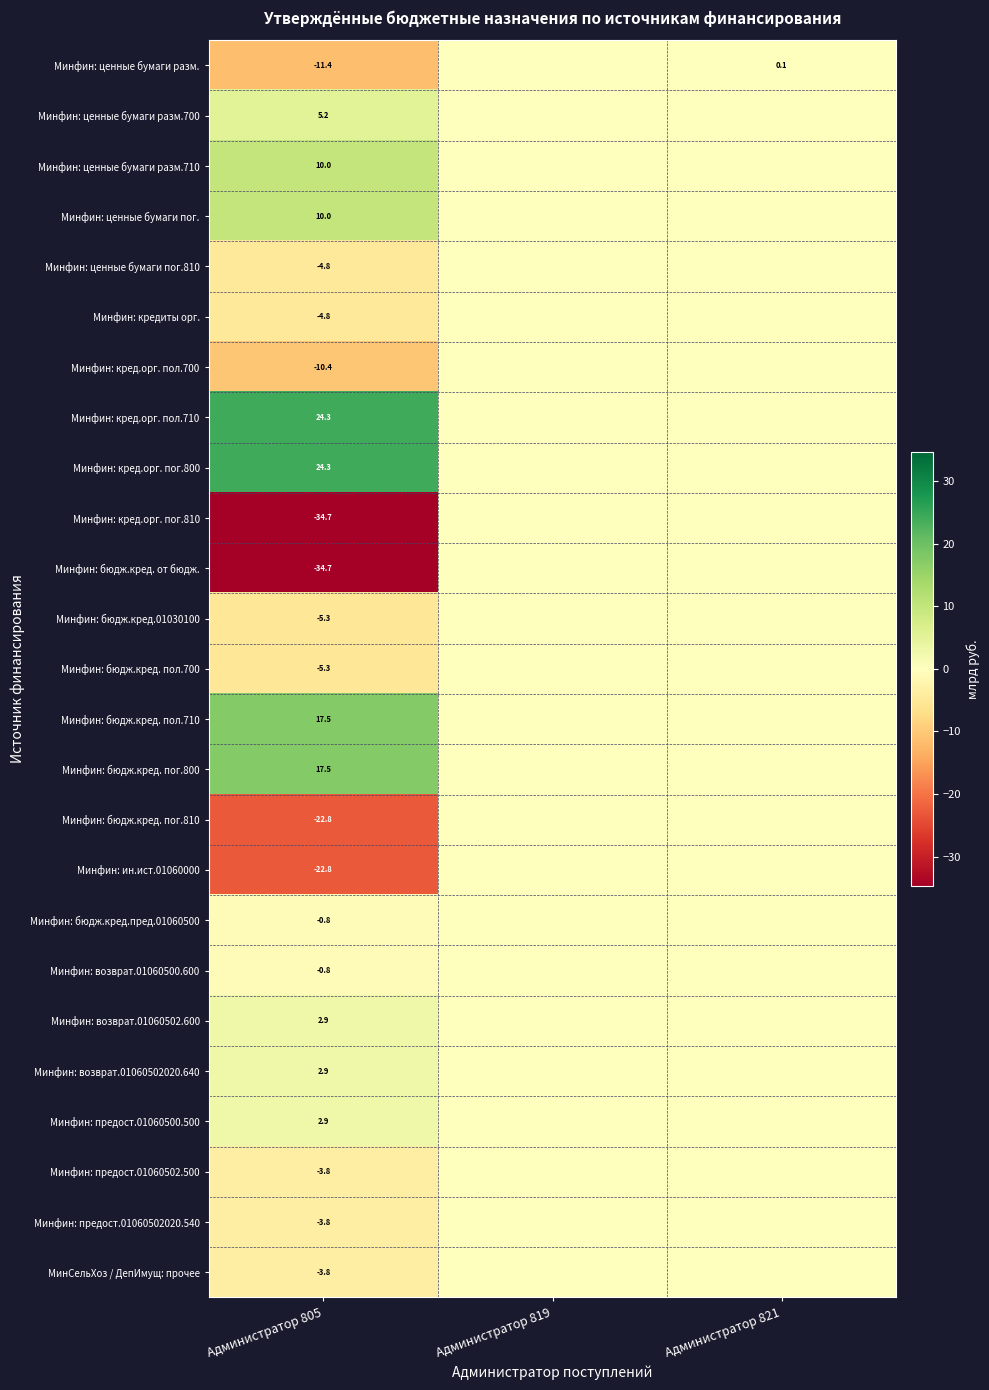

True or false: Минфин: предост.01060500.500 has a value of 2.9 at Администратор 805.

True